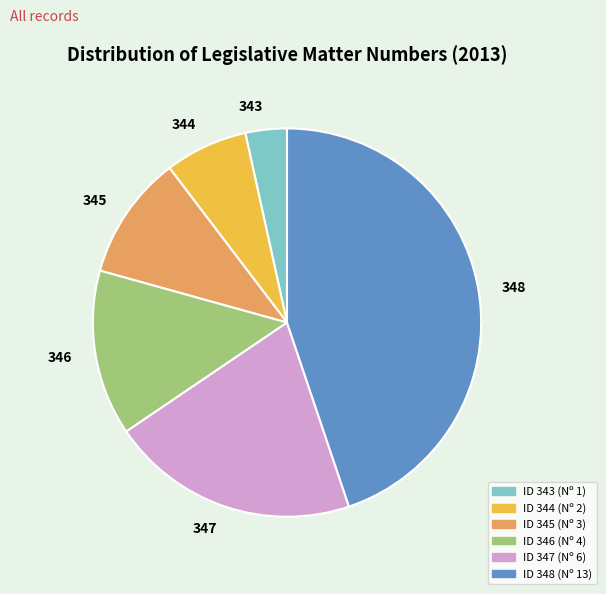

Between 344 and 345, which is larger?

345